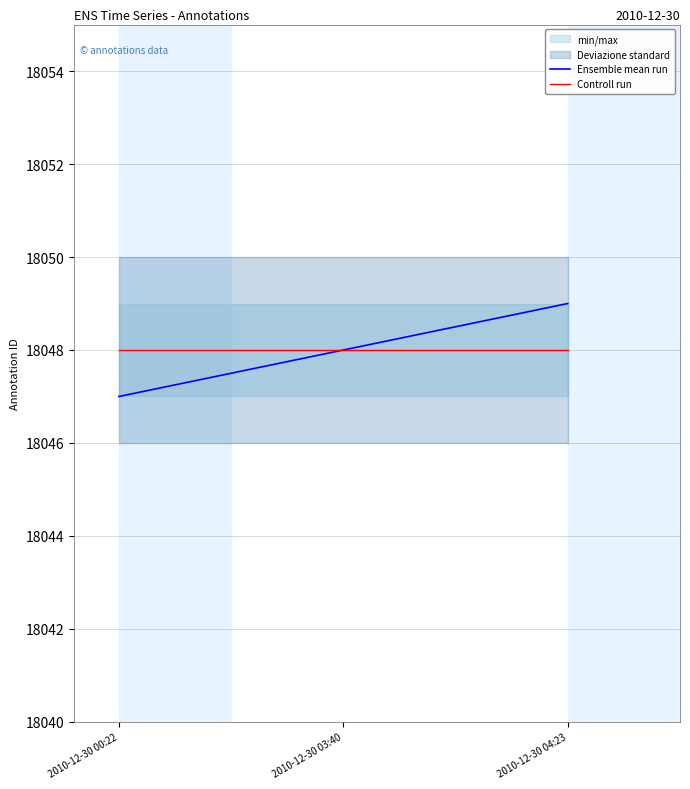

Which series changed the most between 2010-12-30 03:40 and 2010-12-30 04:23?

Ensemble mean run